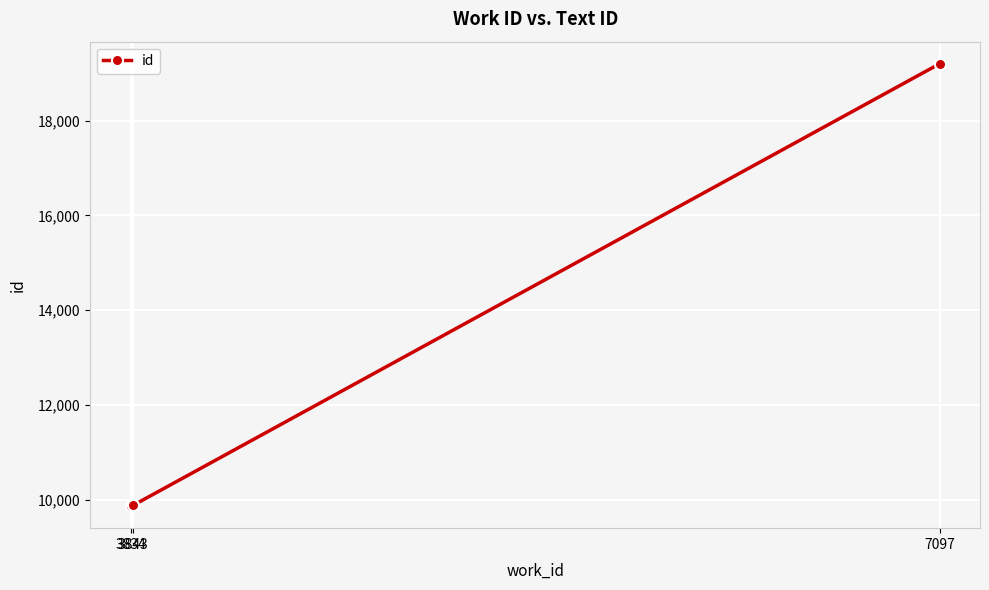

What is the difference between the maximum and minimum values?

9329